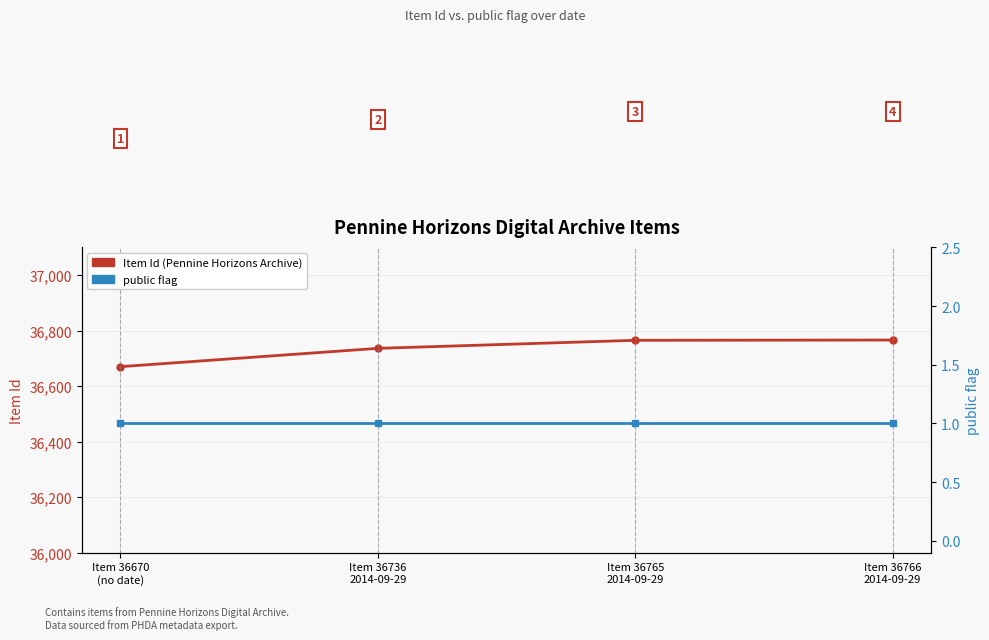

Reading left to right, extract all data points from this chart.

Item Id: 36670	36736	36765	36766
public flag: 1	1	1	1